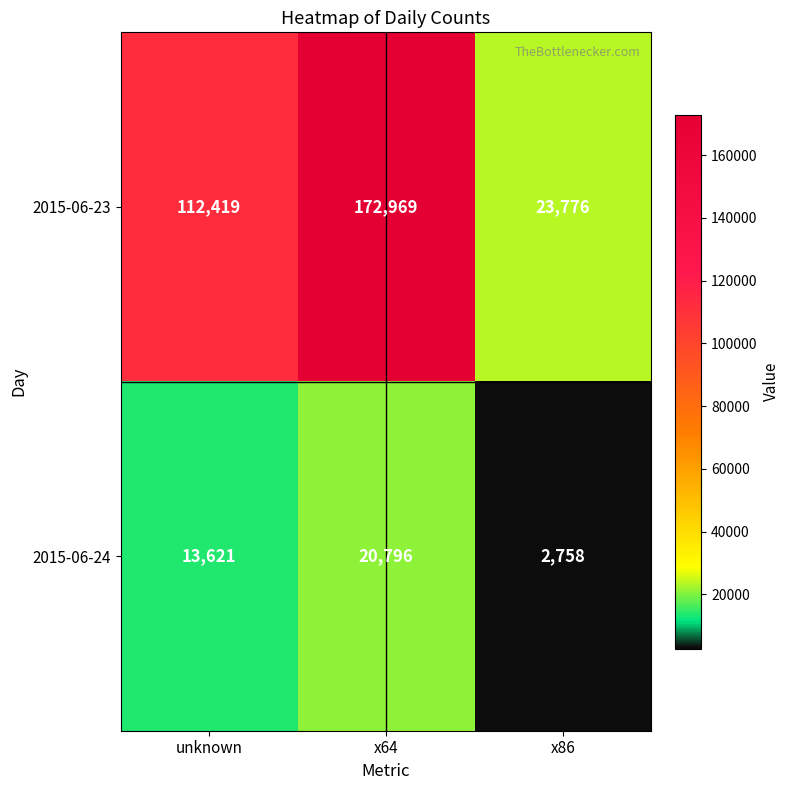

What is the difference between the 2015-06-24 values at x86 and unknown?

10863